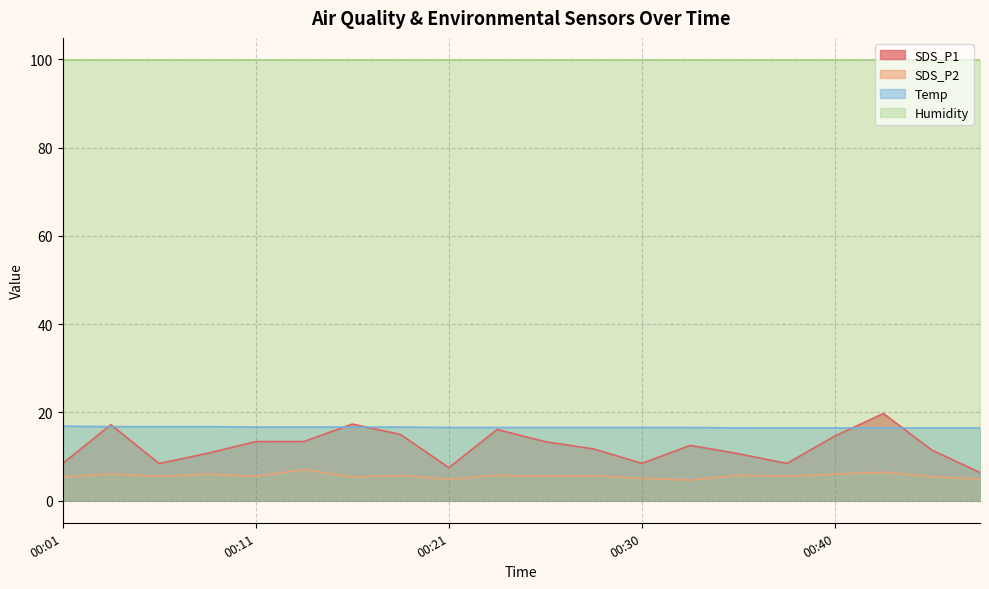

Which label corresponds to the smallest value in the chart?

00:33